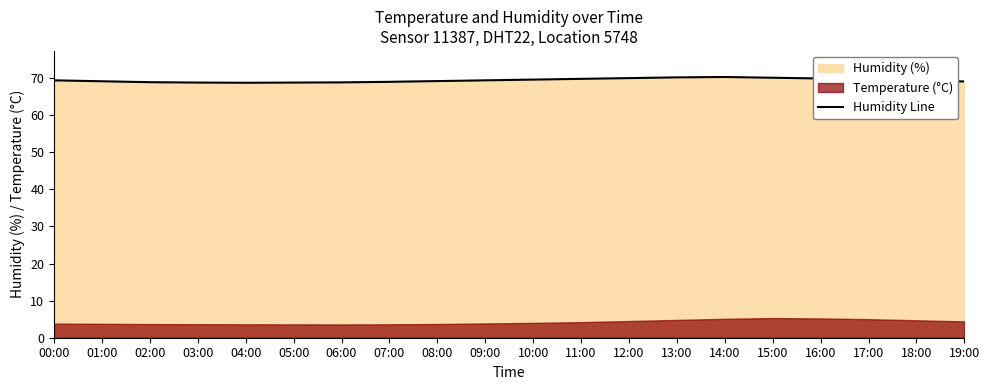

Reading left to right, extract all data points from this chart.

69.4	69.2	68.9	68.8	68.8	68.8	68.8	69.0	69.2	69.4	69.6	69.8	70.0	70.2	70.3	70.1	69.9	69.6	69.3	69.1